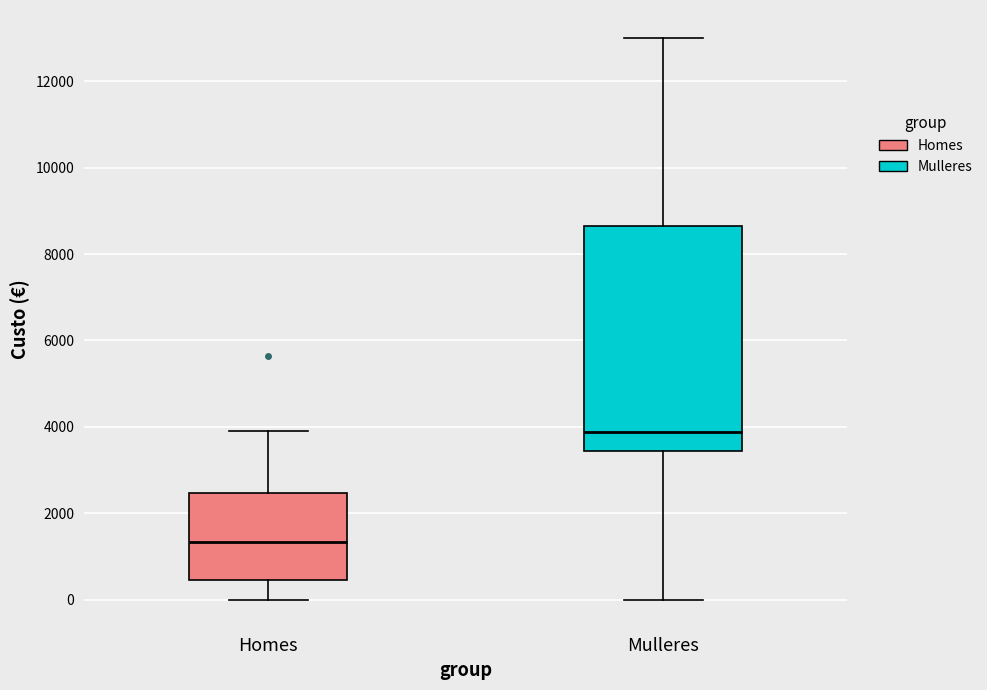

Reading left to right, read every box against the y-axis: the position of its median line, the range the box covers, and the ends of its whiskers. The values are not printed on the chart, so give them approximately, as read against the axis.

Homes: median 1400, box 400 to 2400, whiskers 0 to 4000
Mulleres: median 3800, box 3400 to 8600, whiskers 0 to 13000